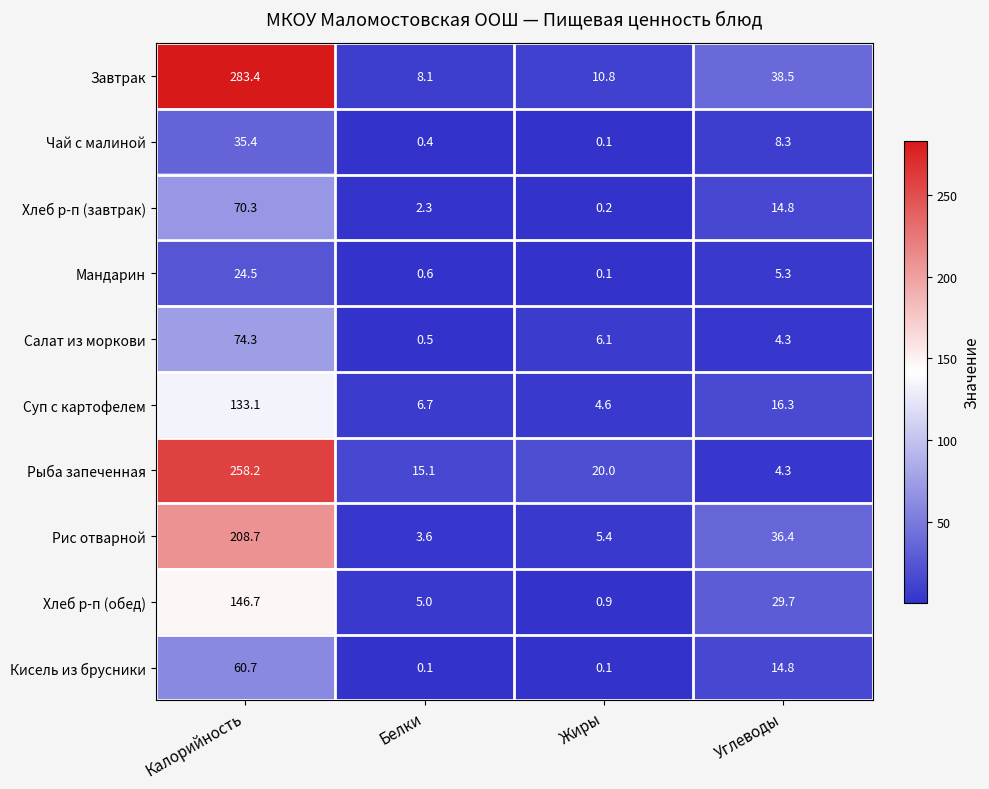

Which label corresponds to the largest value in the chart?

Калорийность